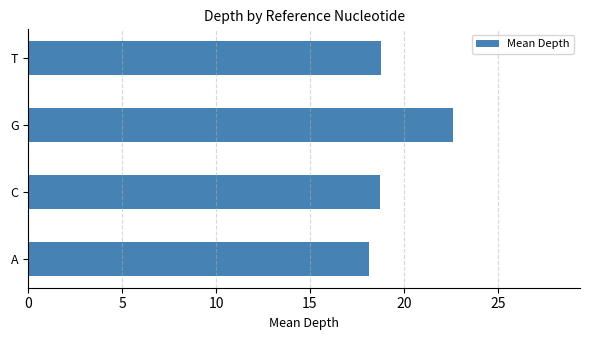

Which category has the highest value across all series?

G